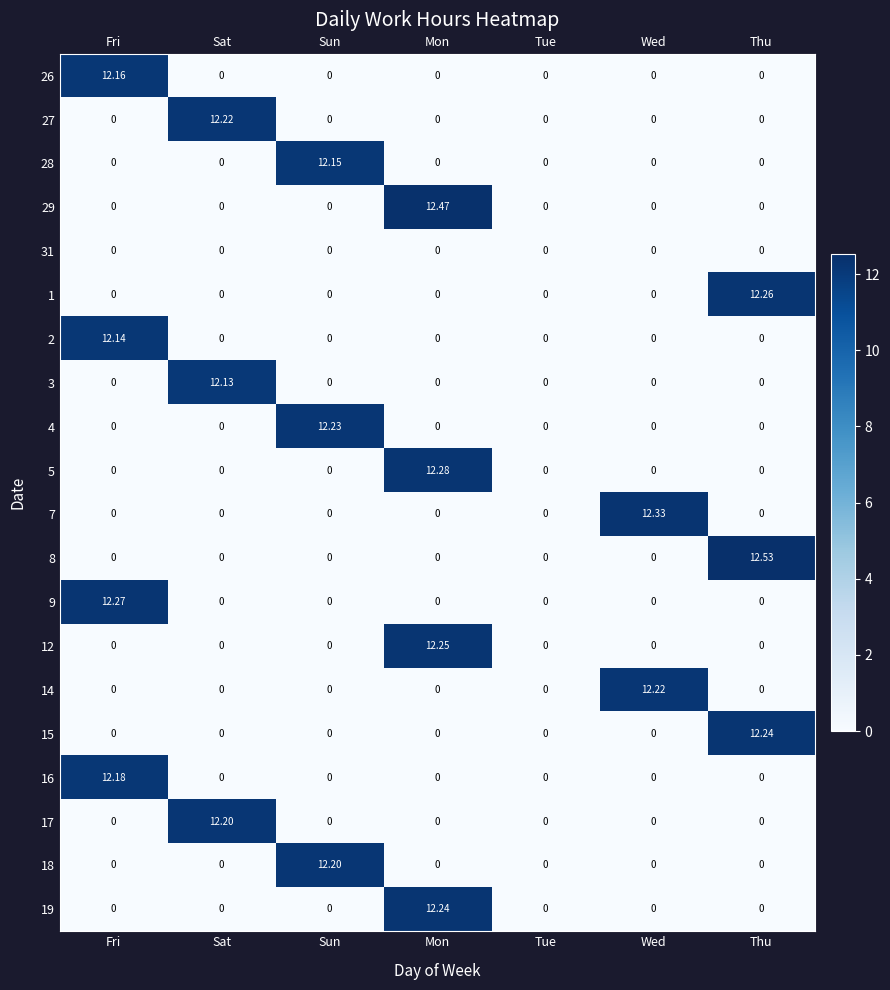

At which label does 5 reach its peak?

Mon